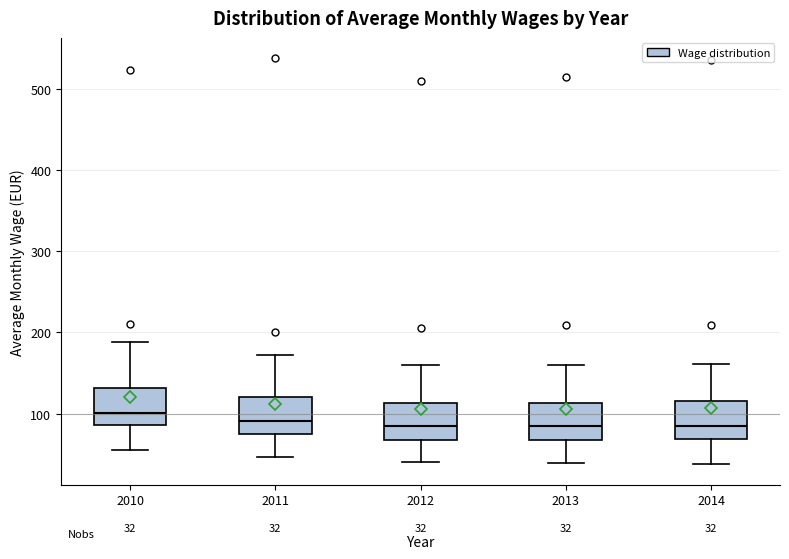

Which box has the highest median line?

2010